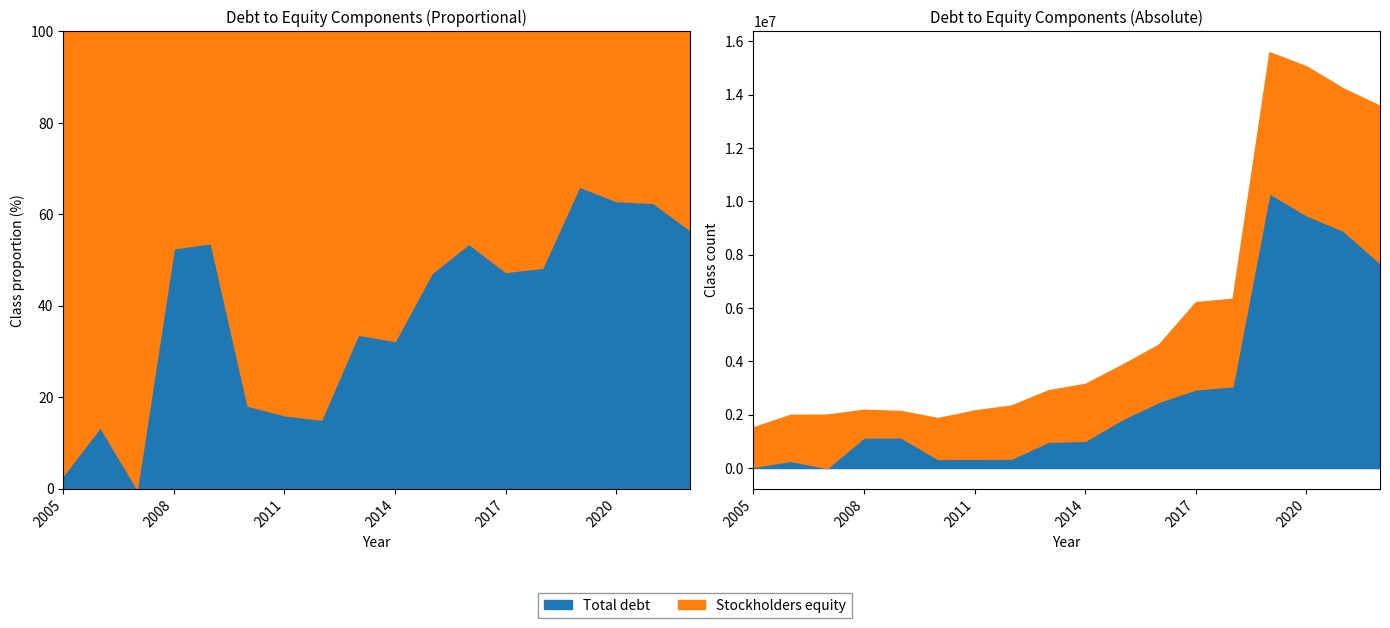

Reading left to right, list all the values displayed in this chart.

Total debt: 2005=45454	2006=268954	2007=0	2008=1150128	2009=1149184	2010=340672	2011=347334	2012=355050	2013=983385	2014=1020758	2015=1826858	2016=2483037	2017=2950476	2018=3068300	2019=10307000	2020=9482200	2021=8904100	2022=7687400
Stockholders equity: 2005=1485734	2006=1726189	2007=2004368	2008=1036223	2009=990766	2010=1533380	2011=1812438	2012=1990673	2013=1933470	2014=2135461	2015=2044654	2016=2150919	2017=3270711	2018=3279800	2019=5287500	2020=5585500	2021=5337100	2022=5894800